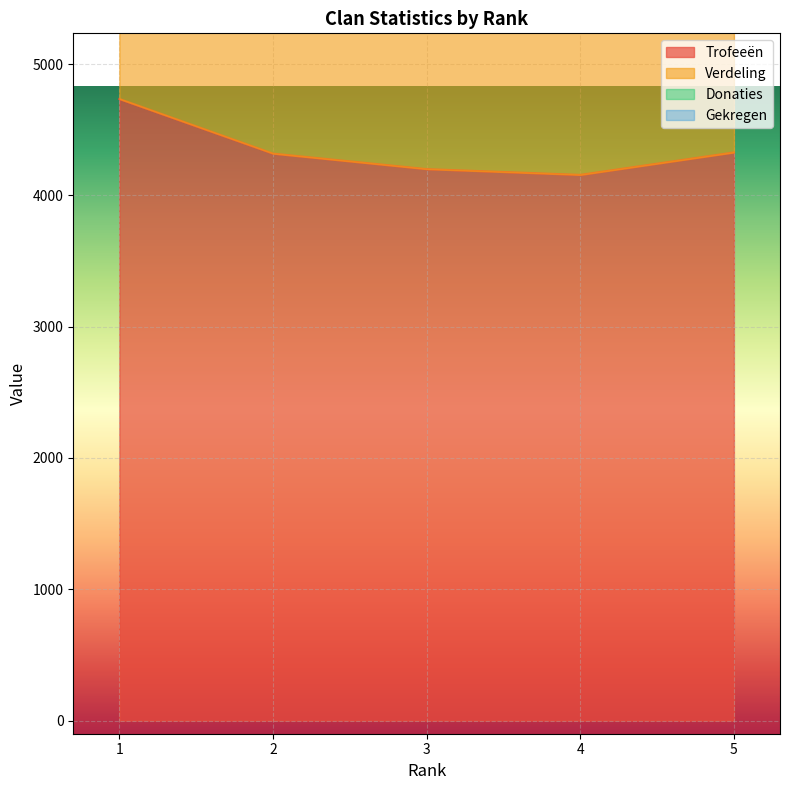

At 5, list the series in order from smallest to largest.

Trofeeën, Verdeling